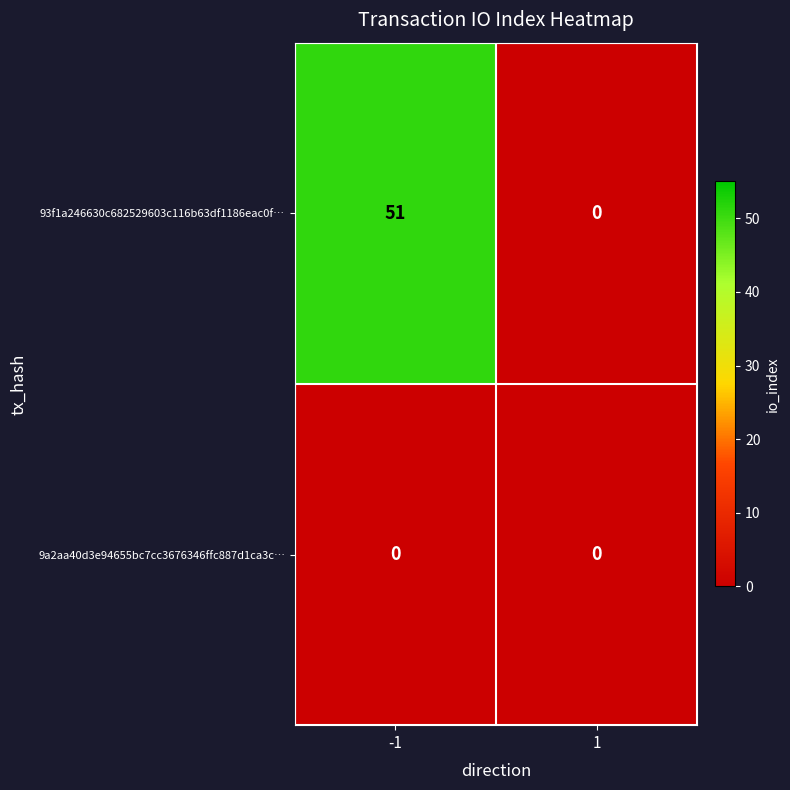

Which series has the largest range (max minus min)?

93f1a246630c682529603c116b63df1186eac0f…